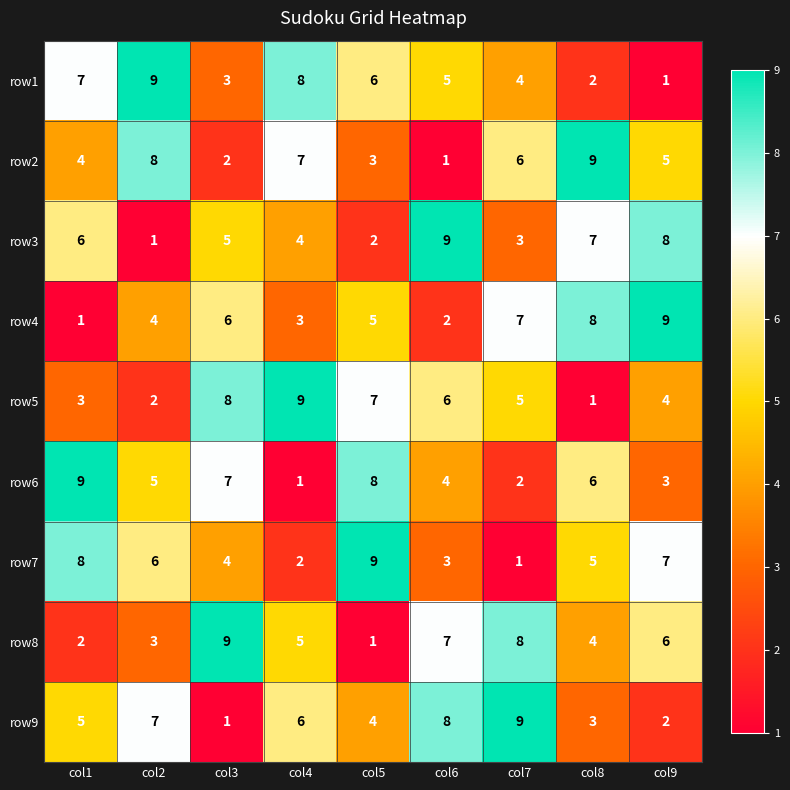

What is the maximum value shown in the chart?

9